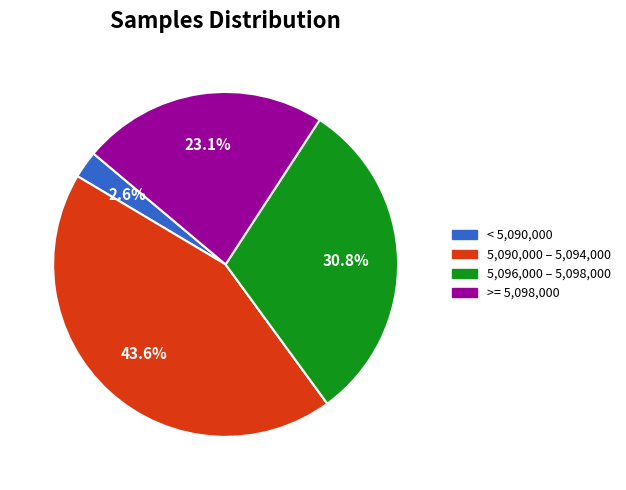

Is there a majority slice in this chart?

No